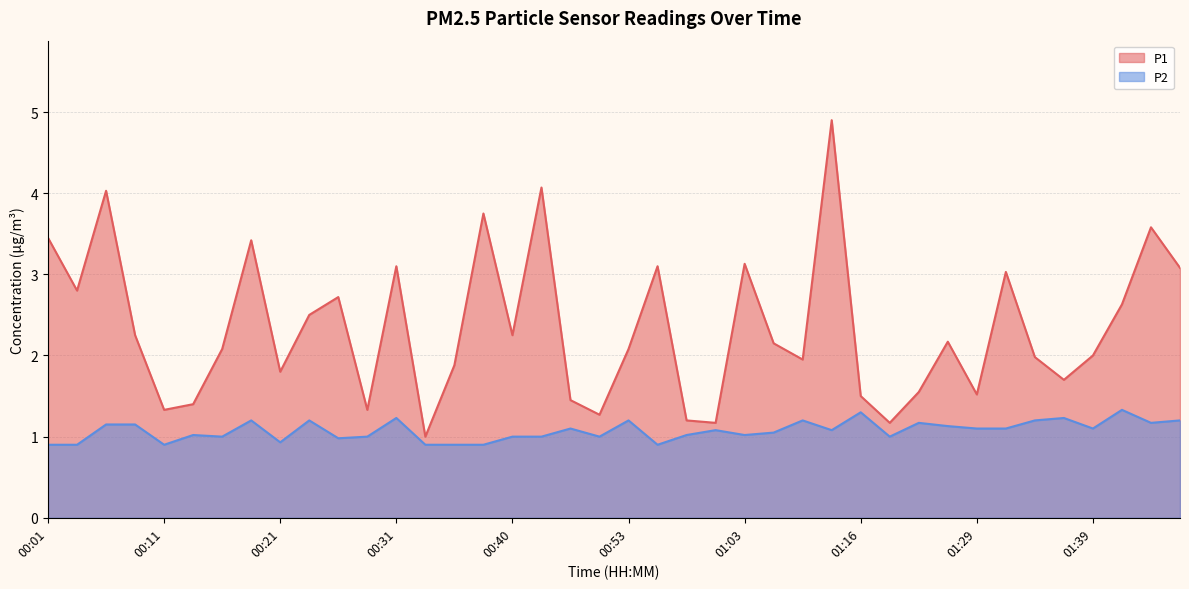

The value of P2 at 00:08 is 1.8. True or false?

False